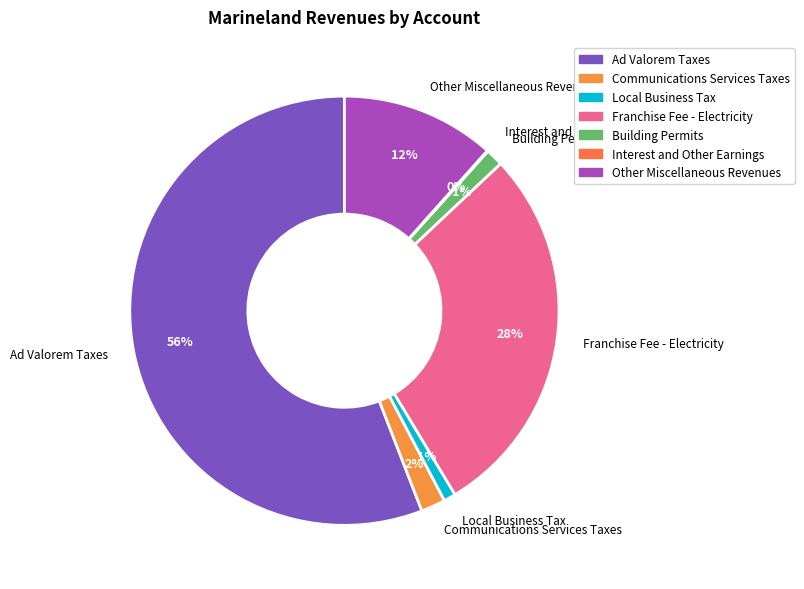

True or false: Building Permits accounts for 1% of the total.

True